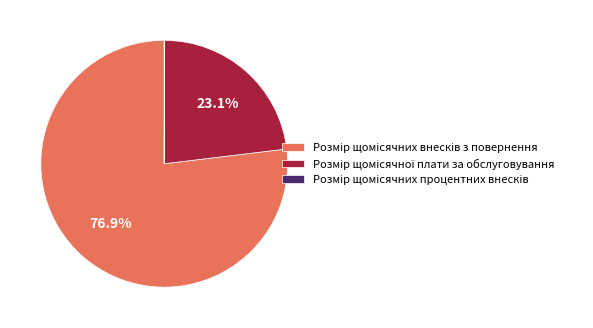

Is there any slice that represents more than half of the pie?

Yes